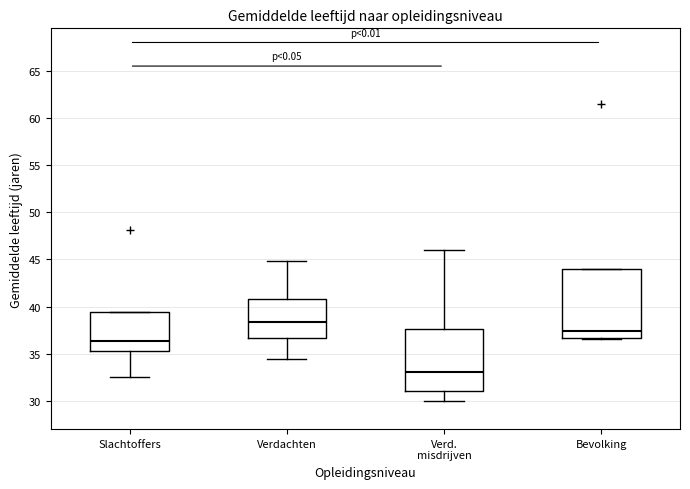

Which box has the lowest median line?

Verd. misdrijven